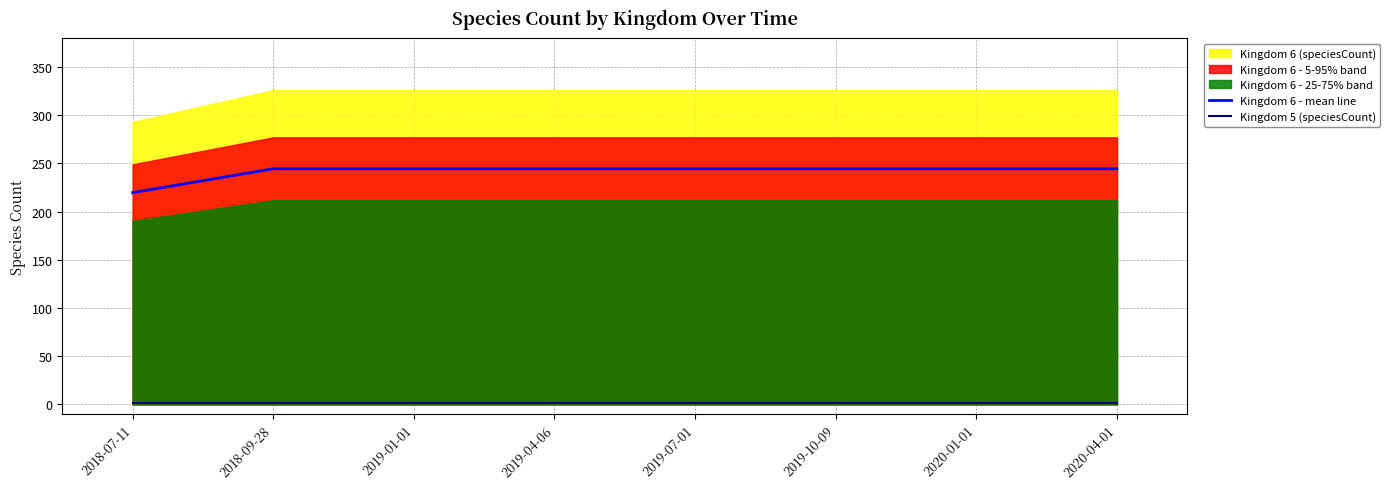

What is the minimum value shown in the chart?

2.0